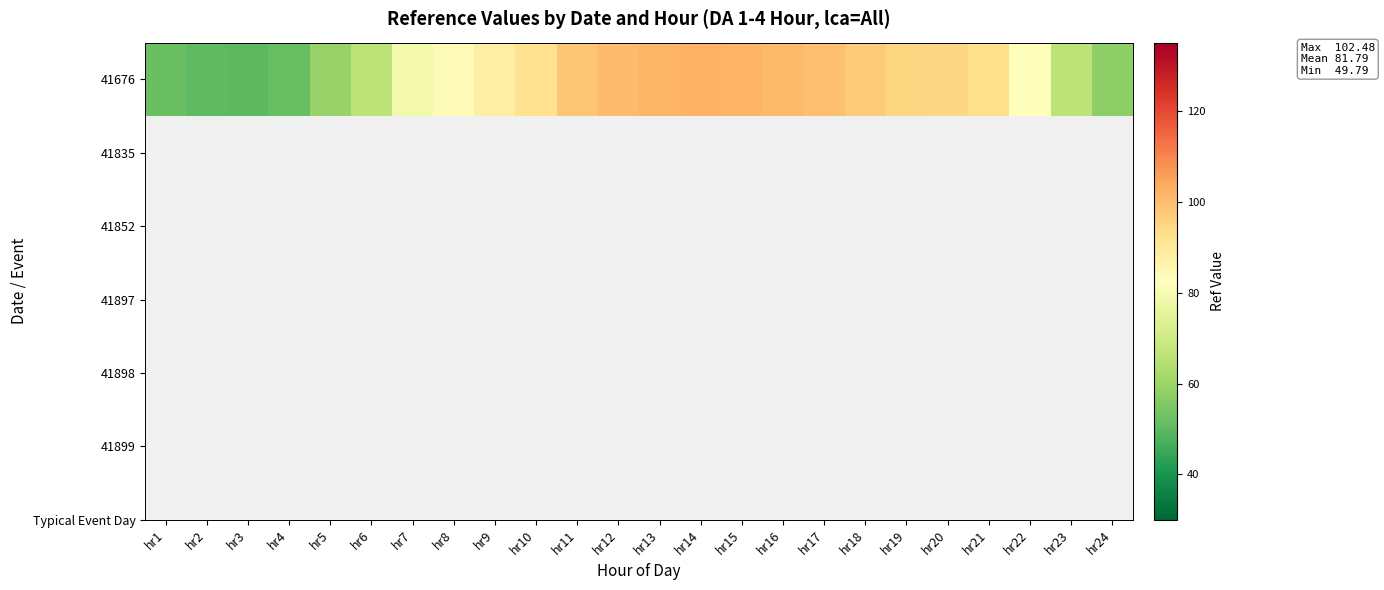

What is the minimum value shown in the chart?

49.8